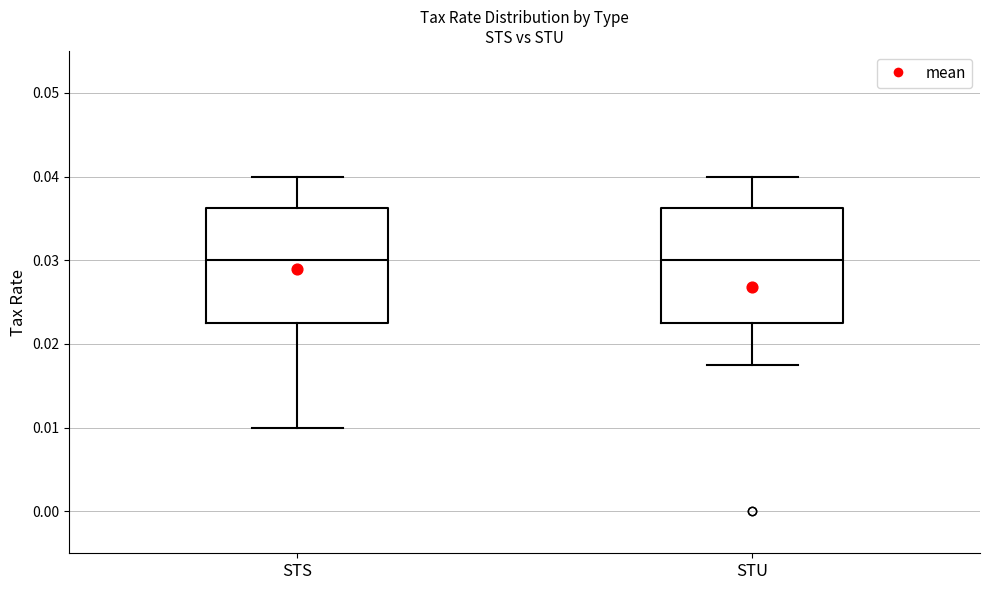

Reading left to right, transcribe this box plot: for each box, give where its median line is, the range the box spans, and where its two whiskers end, as read against the y-axis. The values are not printed on the chart, so give them approximately, as read against the axis.

STS: median 0.030, box 0.023 to 0.036, whiskers 0.010 to 0.040
STU: median 0.030, box 0.023 to 0.036, whiskers 0.018 to 0.040